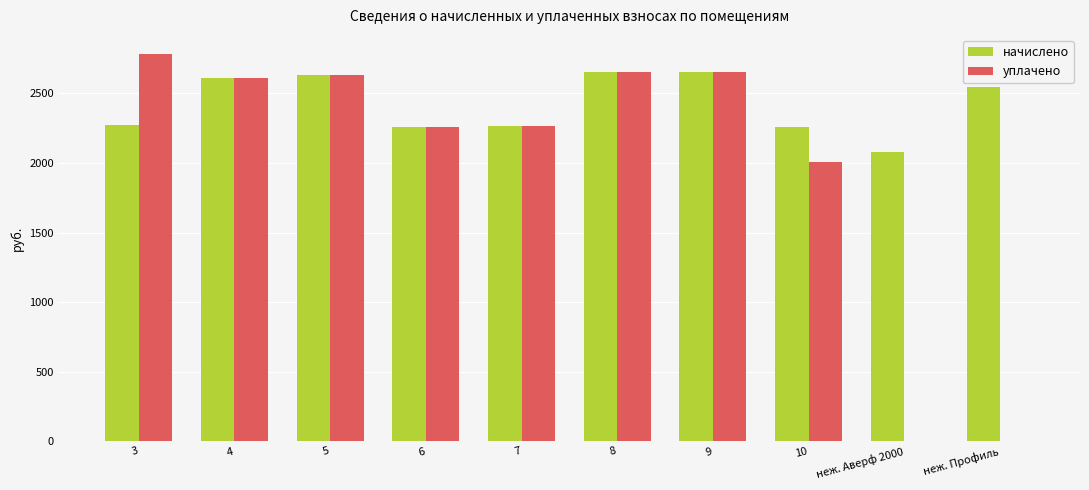

What is the sum of the начислено values at 4 and 3?

4884.5